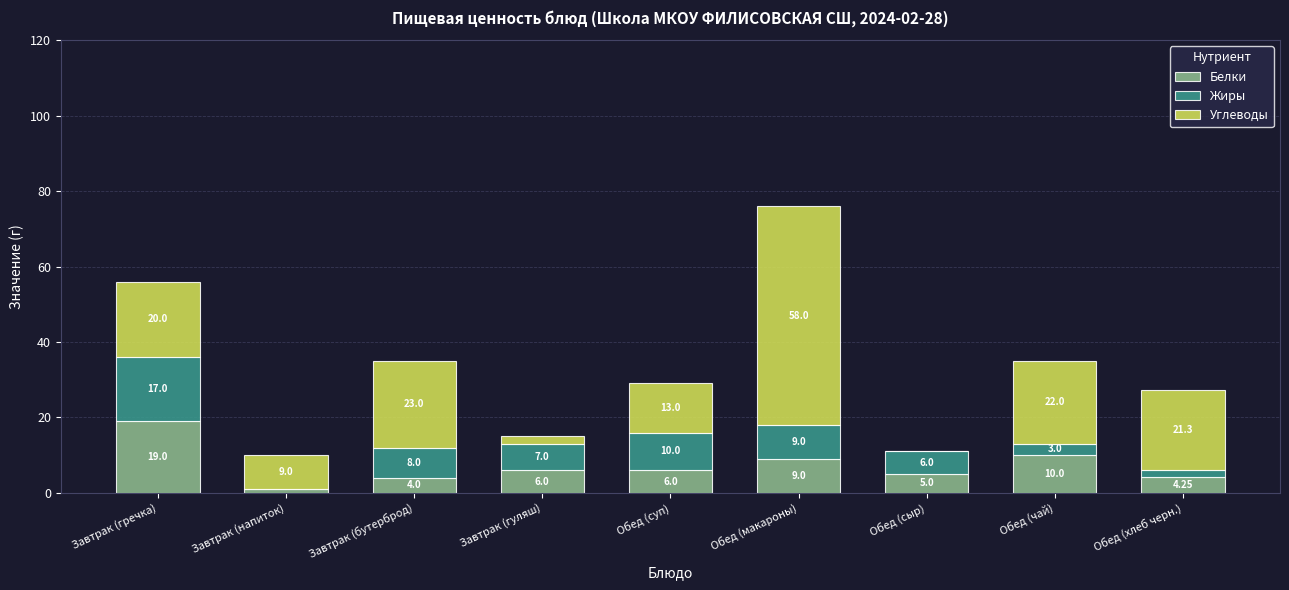

What is the average value of the Белки series?

7.1